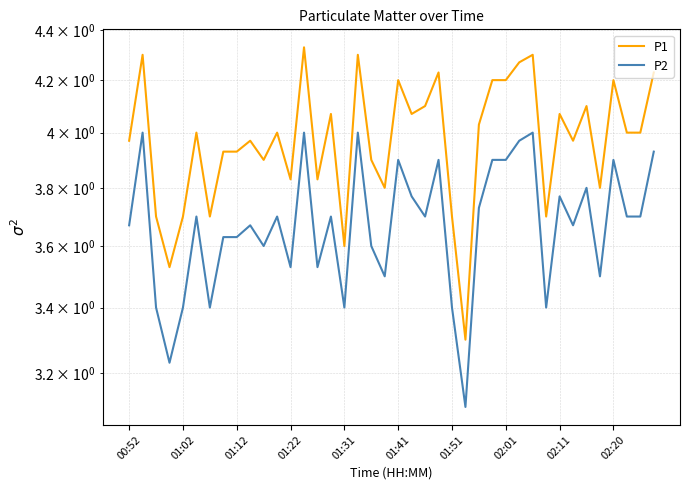

Rank the series by their maximum value, from lowest to highest.

P2, P1